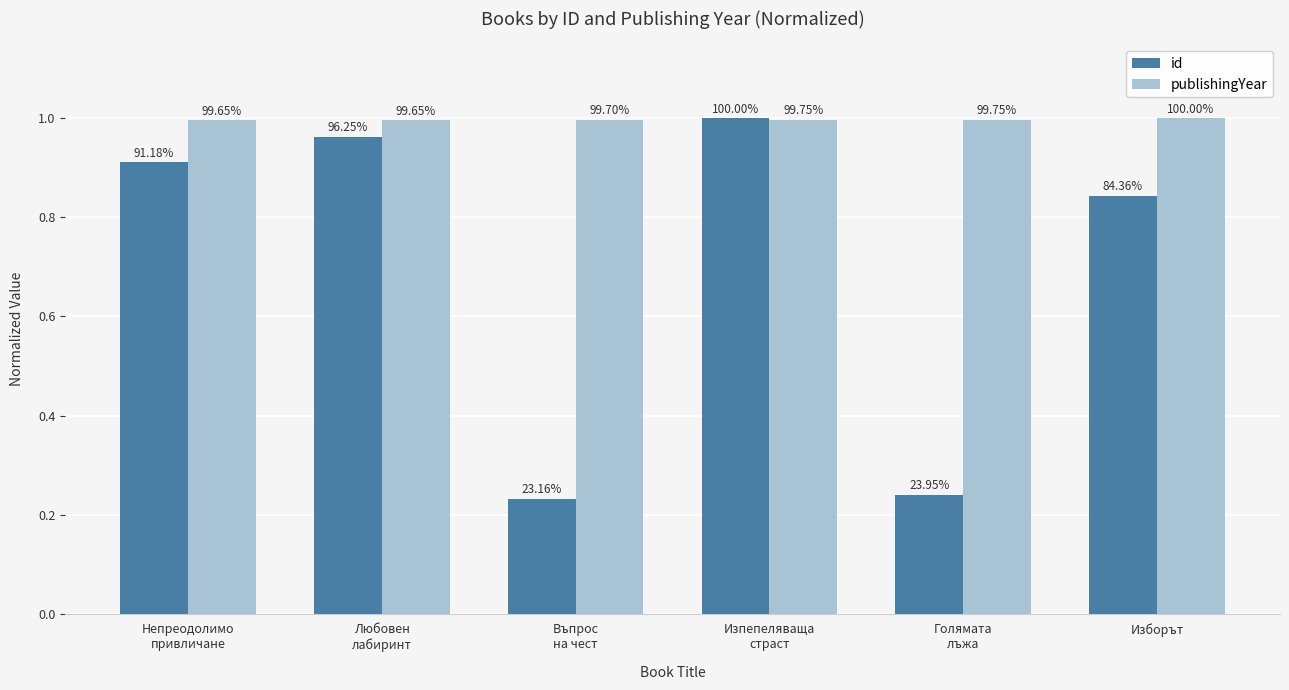

Reading right to left, transcribe all the data shown in this chart.

id: 0.8	0.2	1.0	0.2	1.0	0.9
publishingYear: 1.0	1.0	1.0	1.0	1.0	1.0